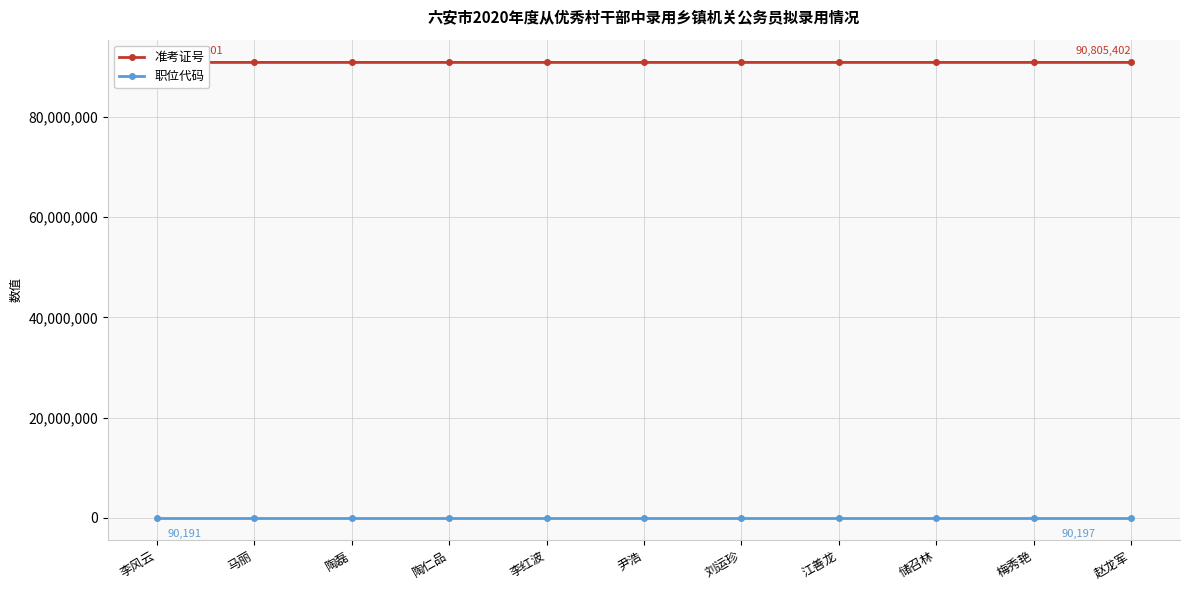

What is the label of the 9th point from the left?

储召林